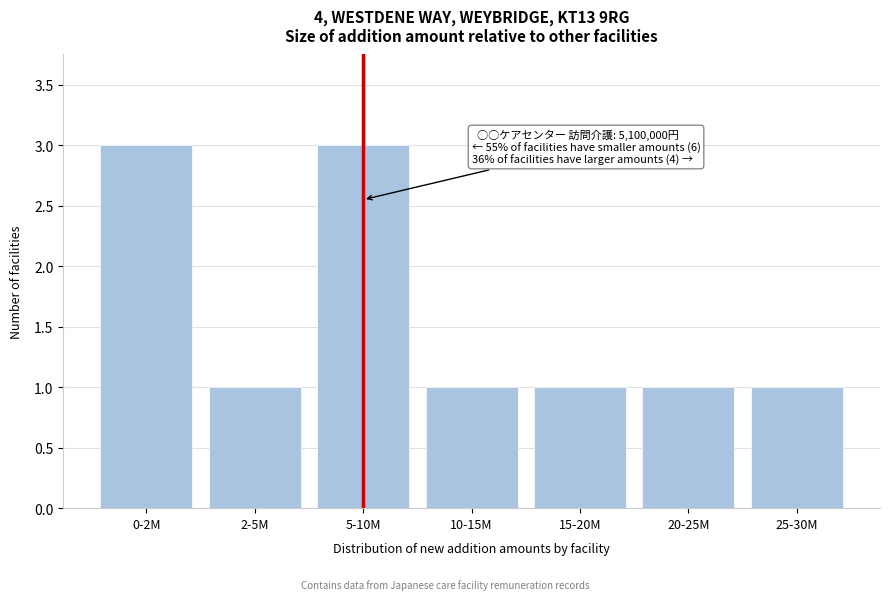

Reading left to right, extract all data points from this chart.

3	1	3	1	1	1	1